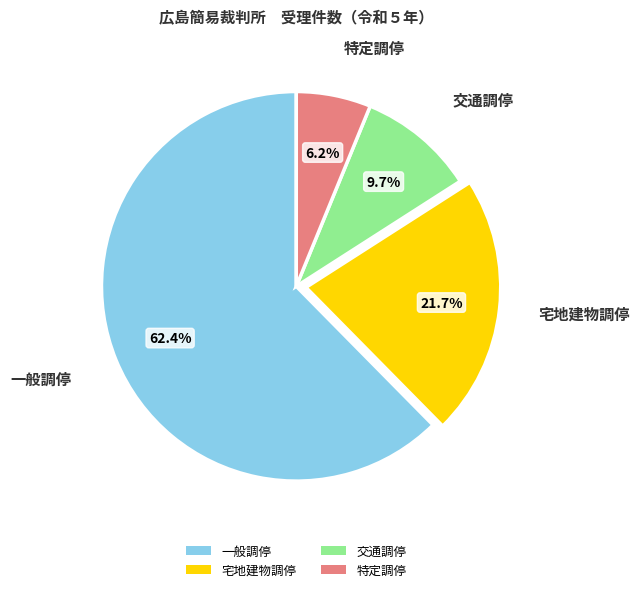

Which category has the smallest portion of the pie?

特定調停